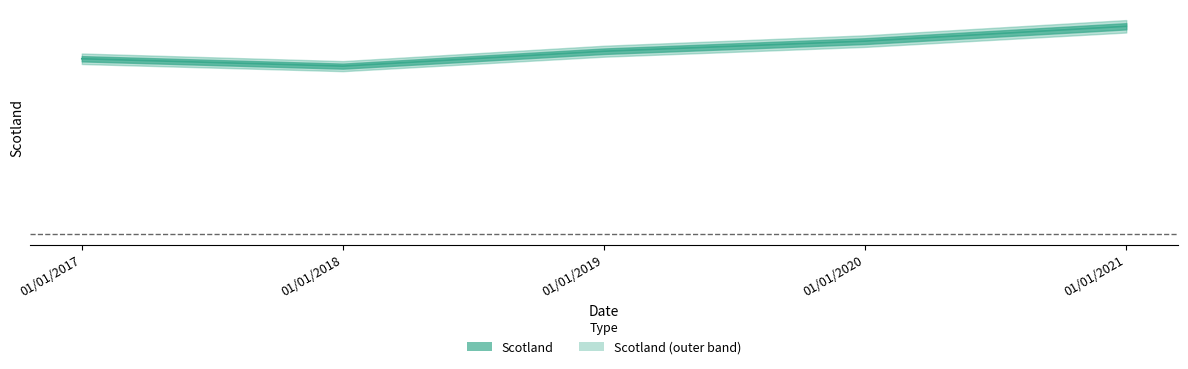

Is it true that the value at 01/01/2020 is 7022?

True